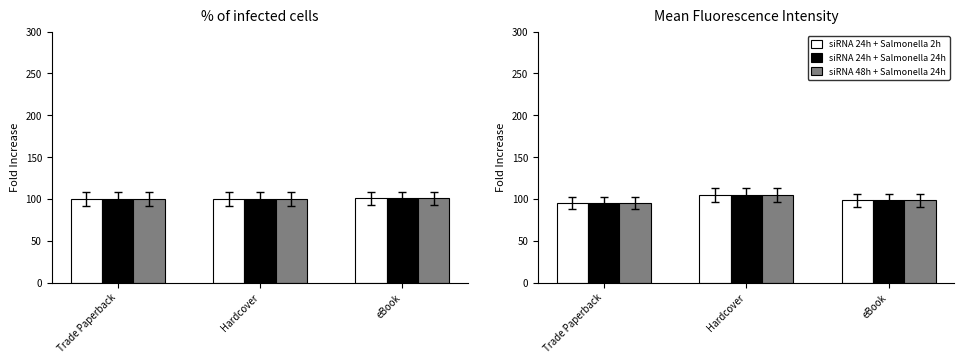

Which series has the widest spread of values?

siRNA 24h + Salmonella 2h